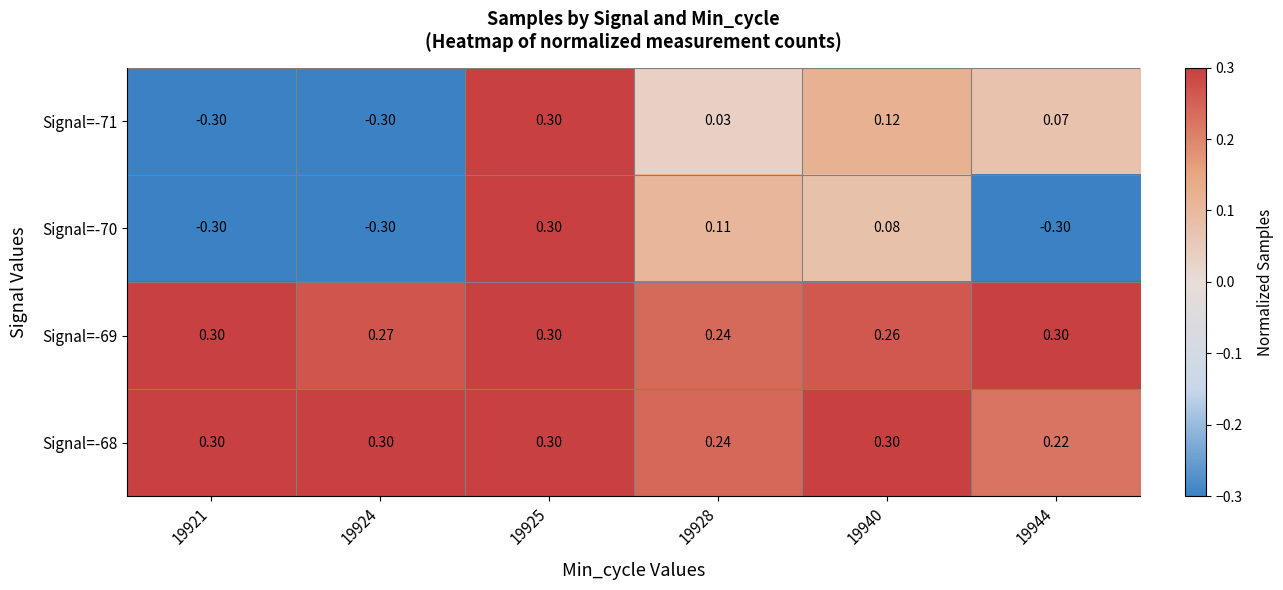

Is the value of Signal=-68 at 19928 greater than the value of Signal=-70 at 19944?

Yes